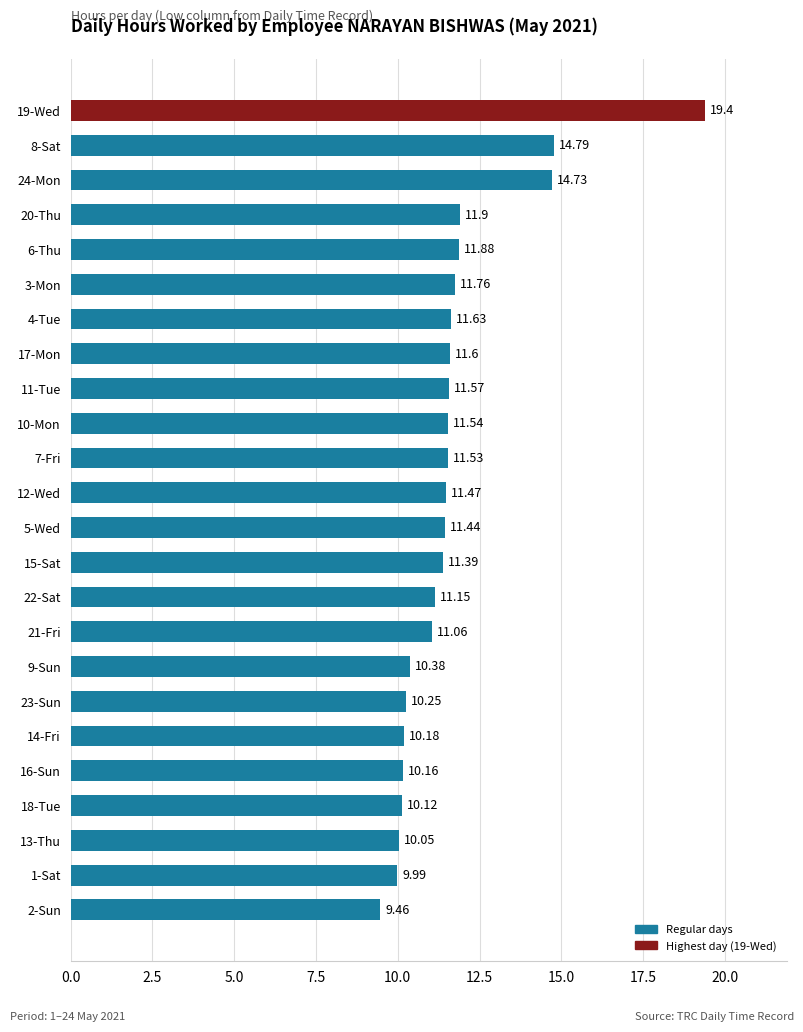

List the labels in order of value, largest first.

19-Wed, 8-Sat, 24-Mon, 20-Thu, 6-Thu, 3-Mon, 4-Tue, 17-Mon, 11-Tue, 10-Mon, 7-Fri, 12-Wed, 5-Wed, 15-Sat, 22-Sat, 21-Fri, 9-Sun, 23-Sun, 14-Fri, 16-Sun, 18-Tue, 13-Thu, 1-Sat, 2-Sun